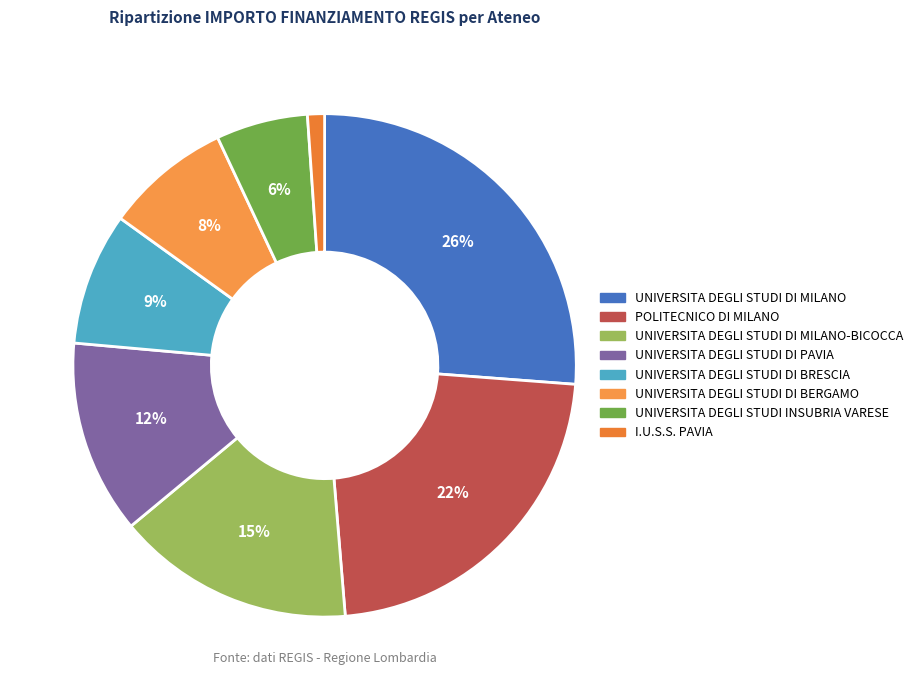

What is the change in value from UNIVERSITA DEGLI STUDI DI BERGAMO to I.U.S.S. PAVIA?

-5764035